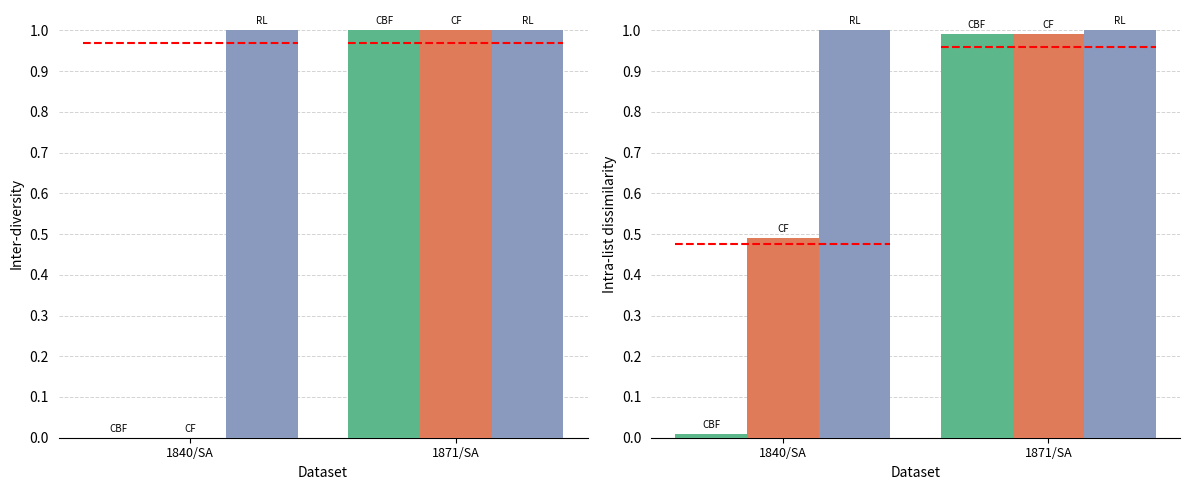

At how many categories does at least one series exceed 0?

2